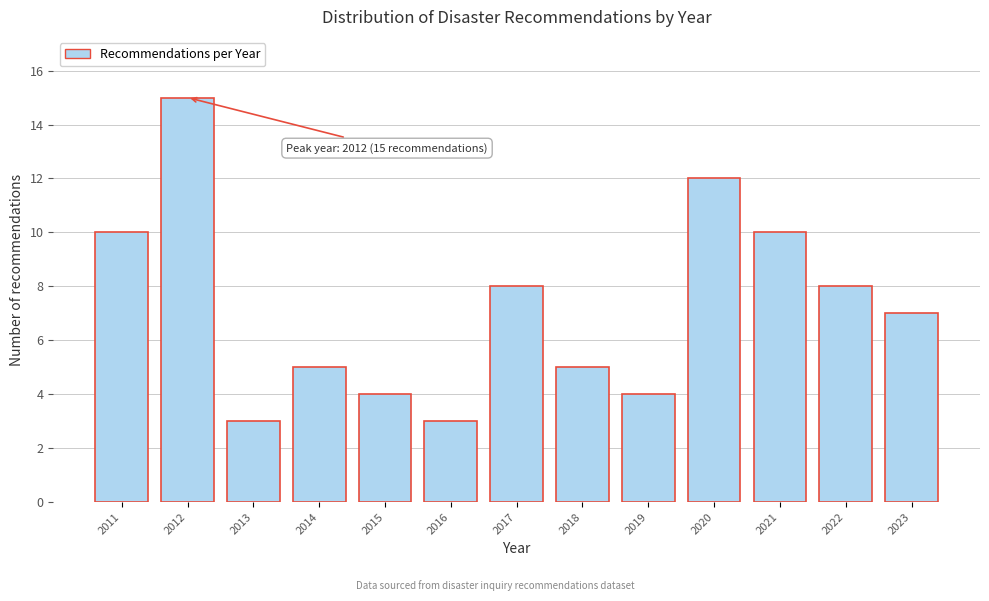

Reading right to left, what are all the values shown in this chart?

7	8	10	12	4	5	8	3	4	5	3	15	10